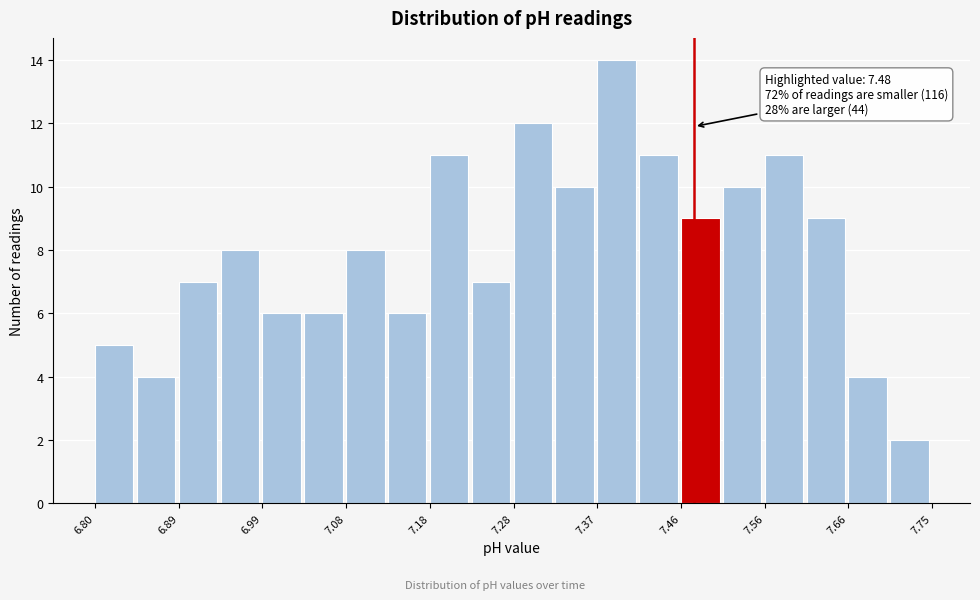

Over which range of the x-axis is the bar tallest?

7.37 to 7.42